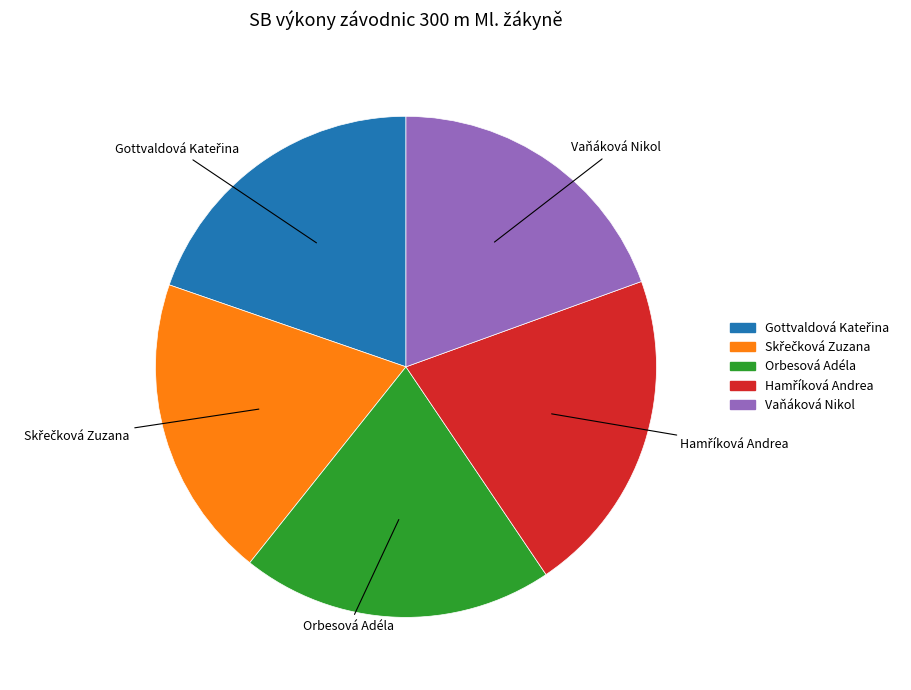

True or false: Vaňáková Nikol accounts for 19% of the total.

True